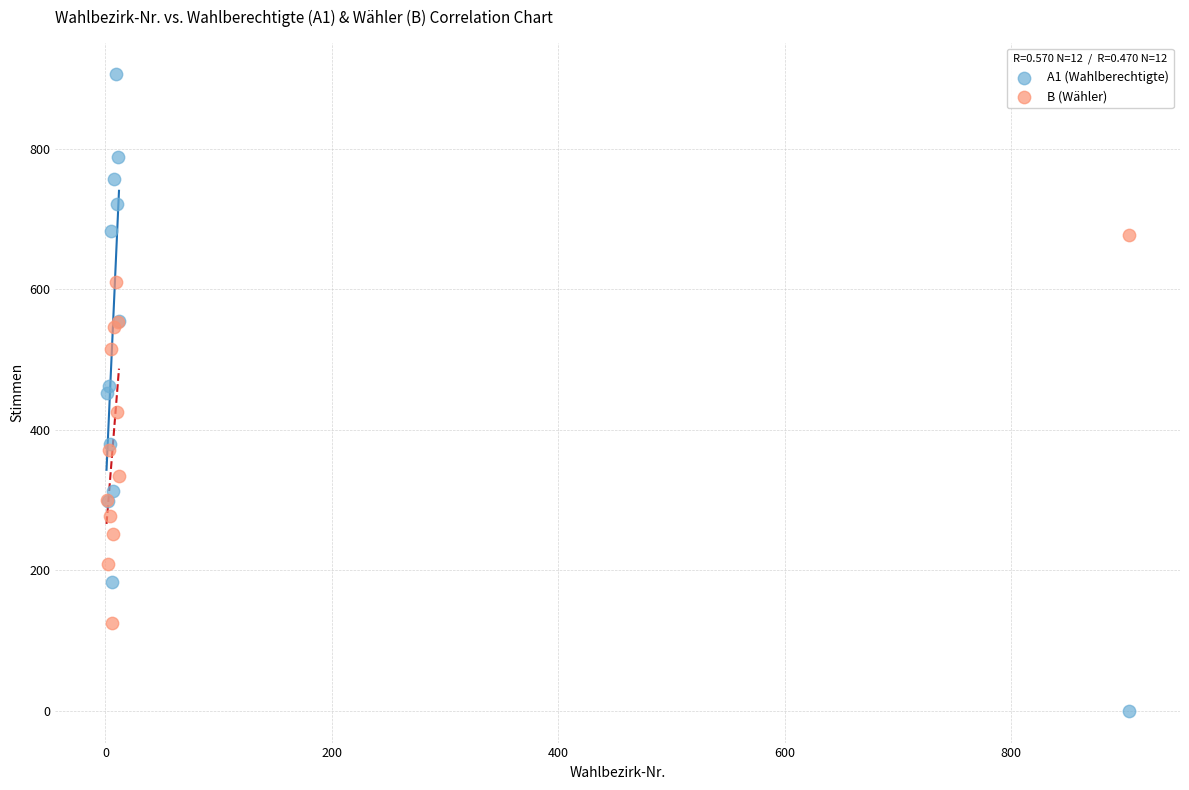

What is the X range (max minus min) for the scatter plot?

903